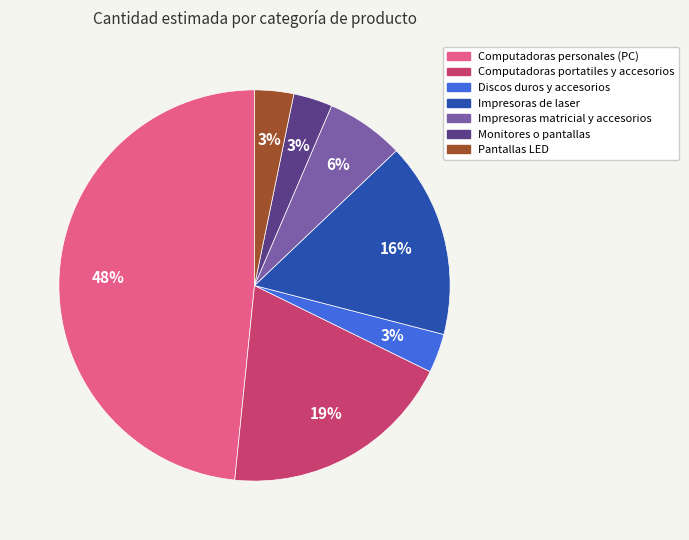

To the nearest percent, what is the combined percentage of Impresoras matricial y accesorios and Computadoras personales (PC)?

55%